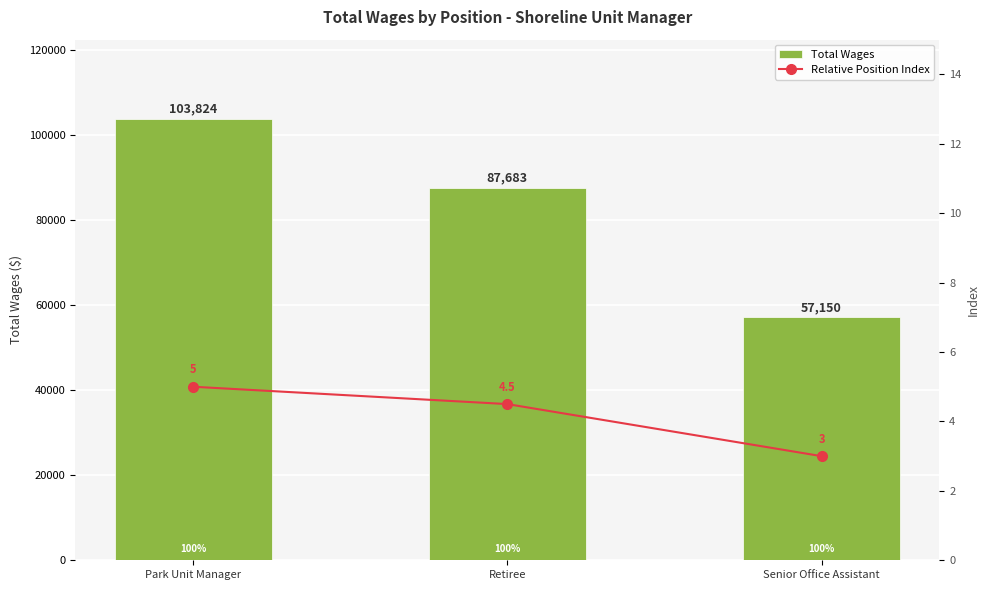

What is the total value across all series at Senior Office Assistant?

57153.0